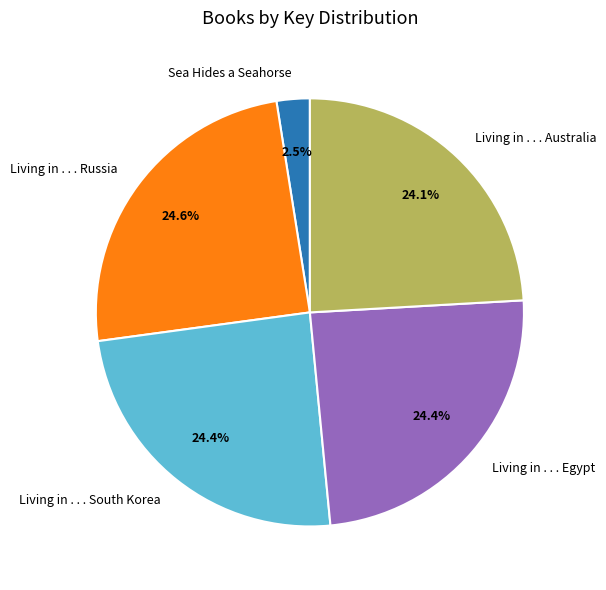

Which has a higher value, Living in . . . South Korea or Sea Hides a Seahorse?

Living in . . . South Korea